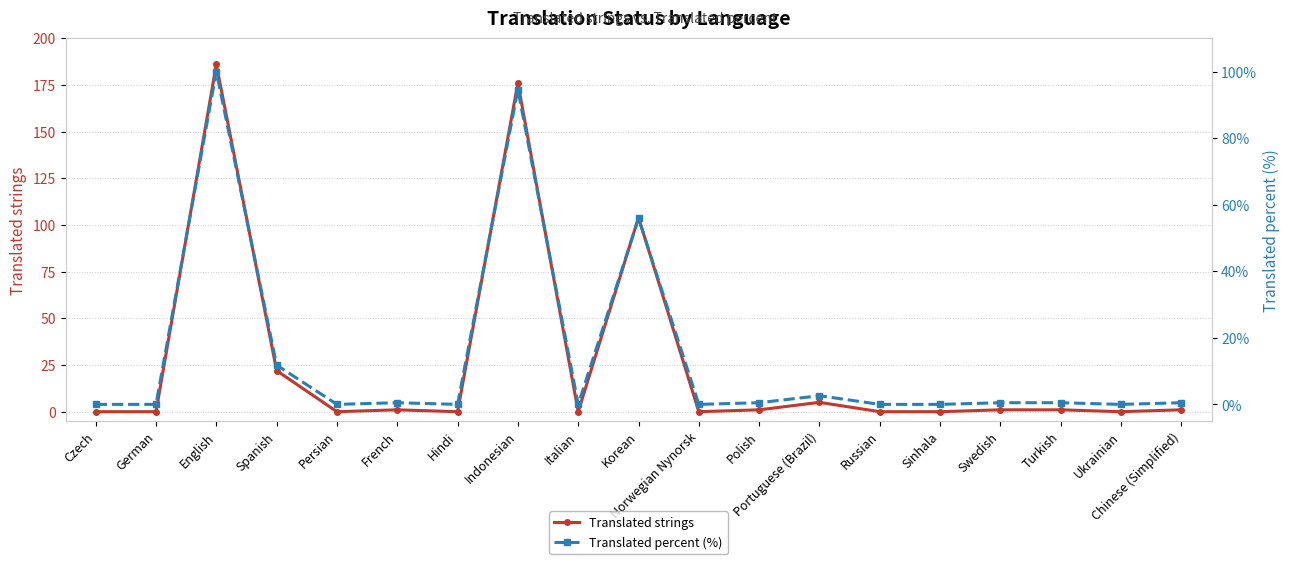

List the series in order of their peak value, lowest first.

Translated percent (%), Translated strings